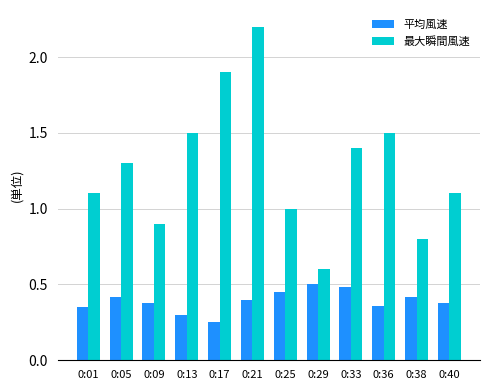

What is the total value across all series at 0:13?

1.8